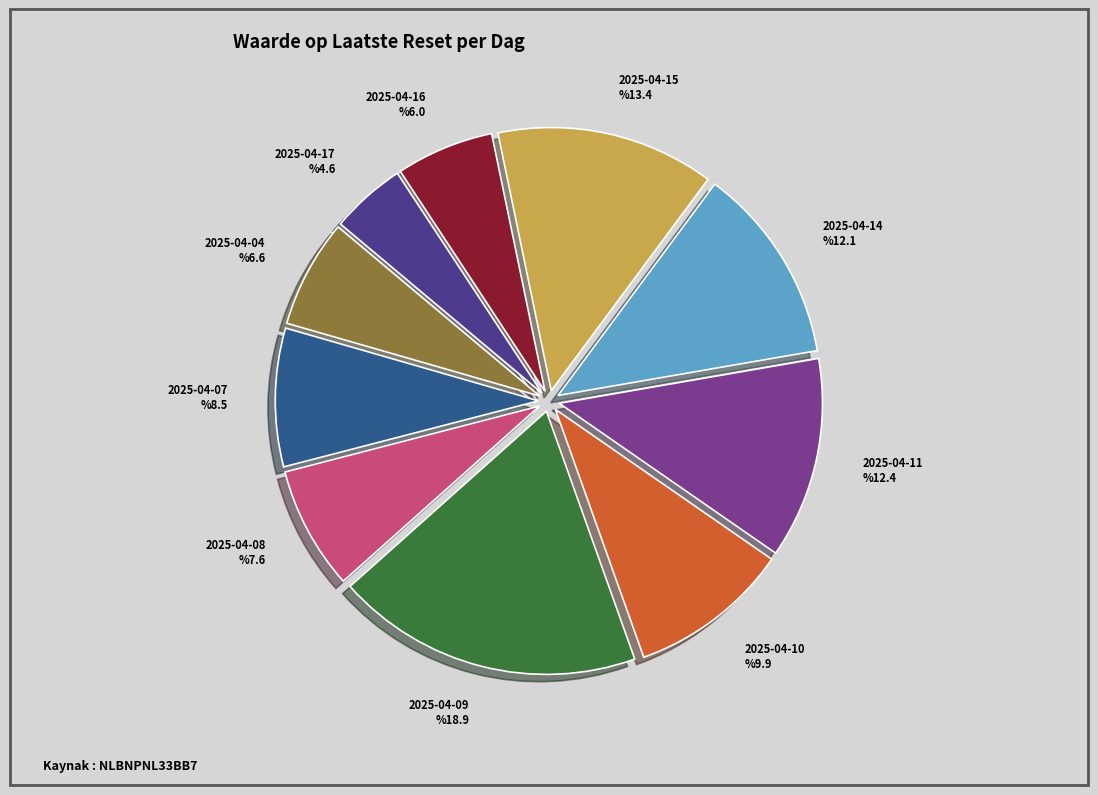

To the nearest percent, what percentage of the pie is 2025-04-10?

10%